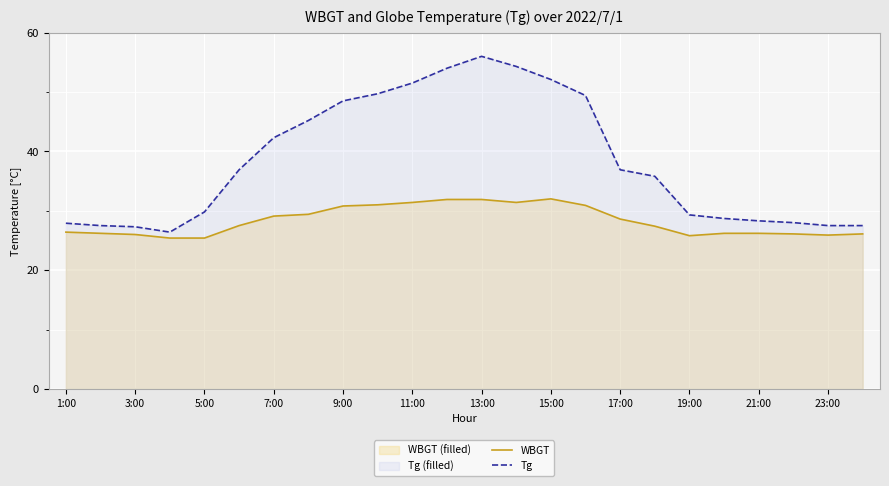

What is the lowest value of the WBGT series?

25.4